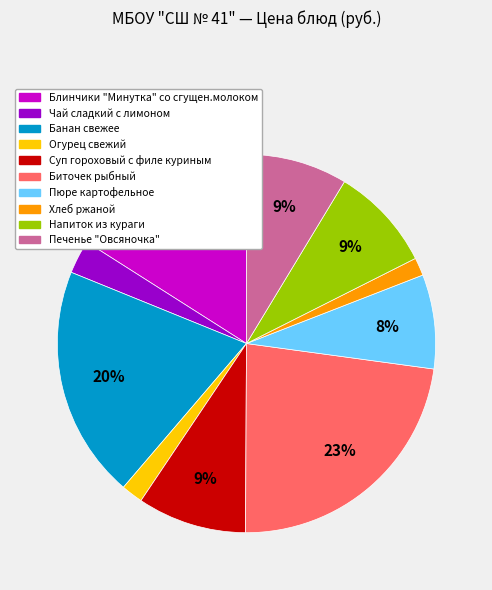

Count the number of slices in the pie.

10